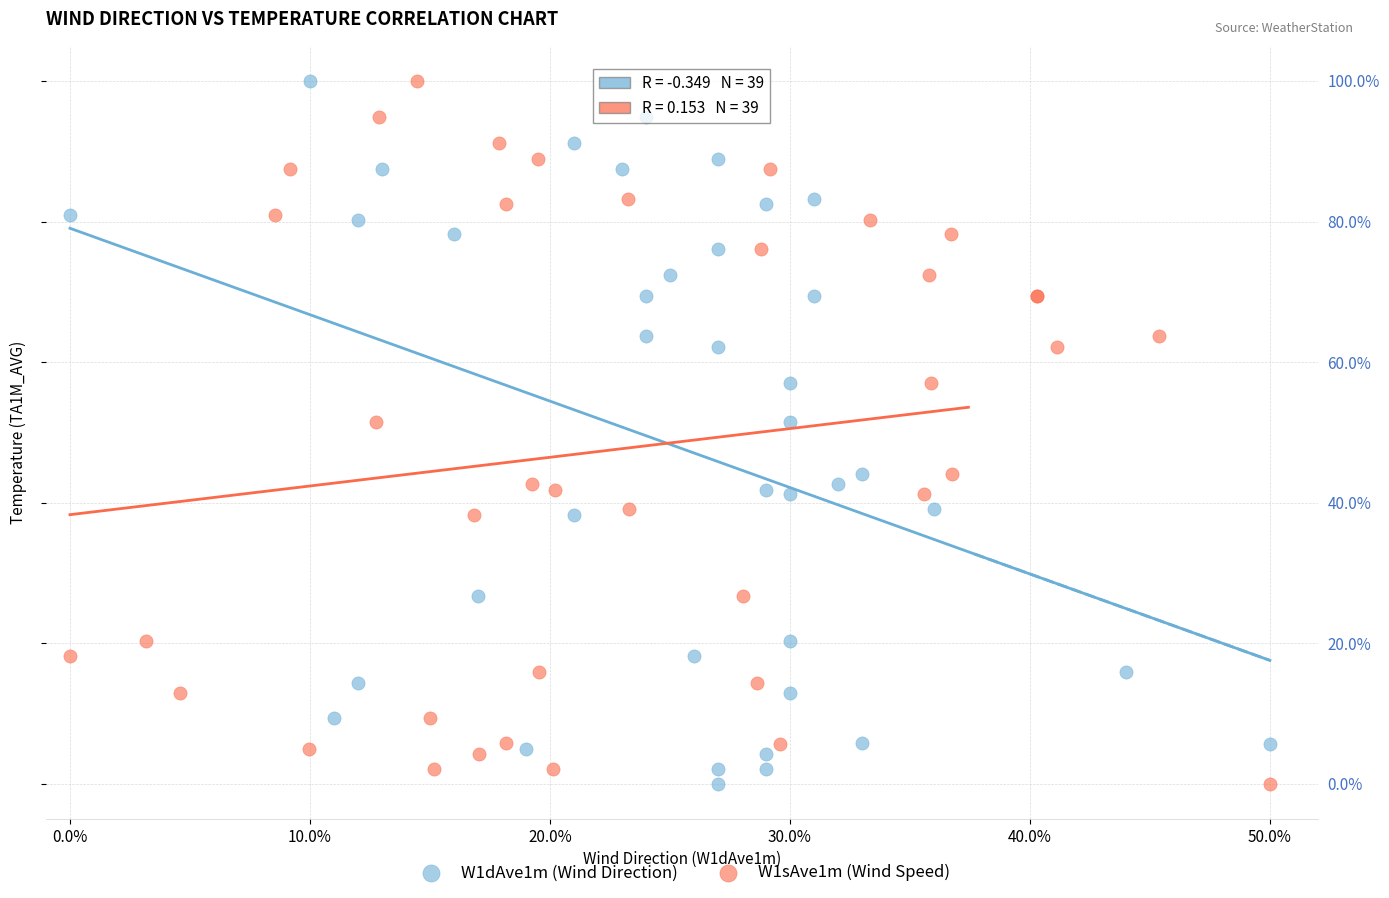

What are all the series names shown in the legend?

W1dAve1m (Wind Direction), W1sAve1m (Wind Speed)